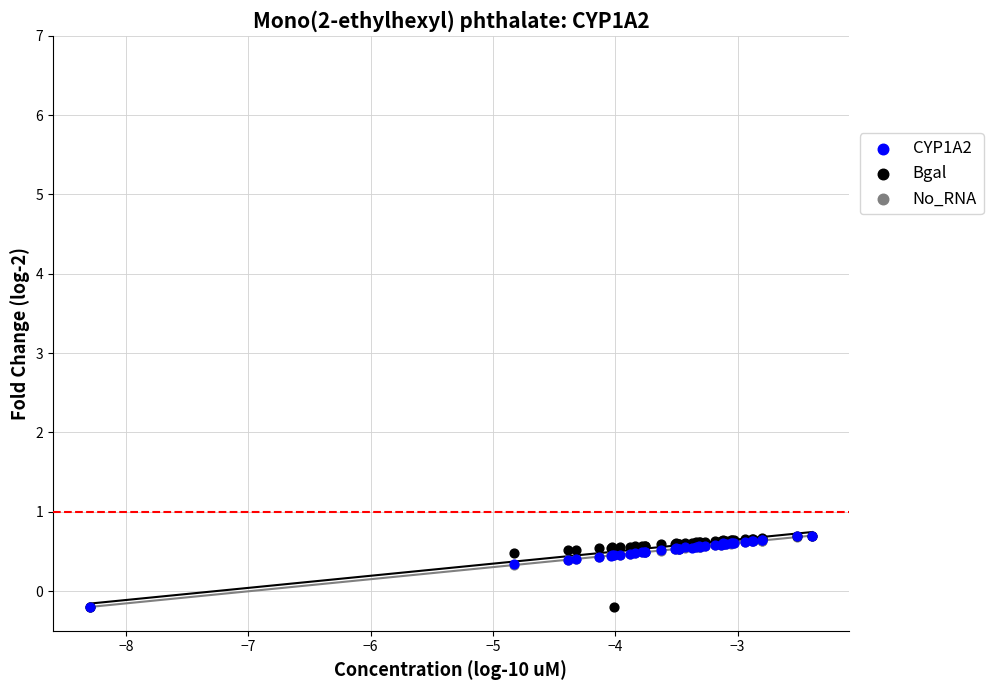

What are all the series names shown in the legend?

CYP1A2, Bgal, No_RNA